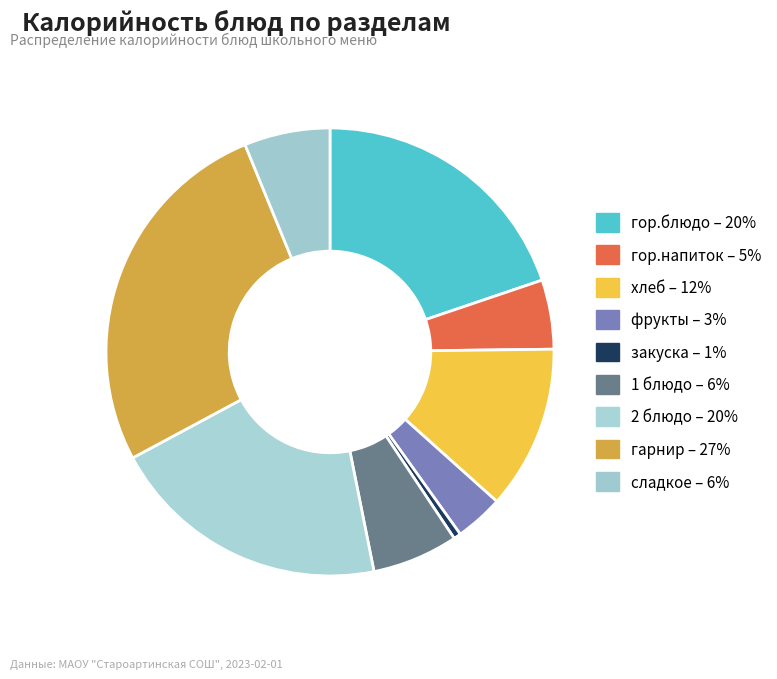

Is it true that хлеб is 12% of the pie?

True